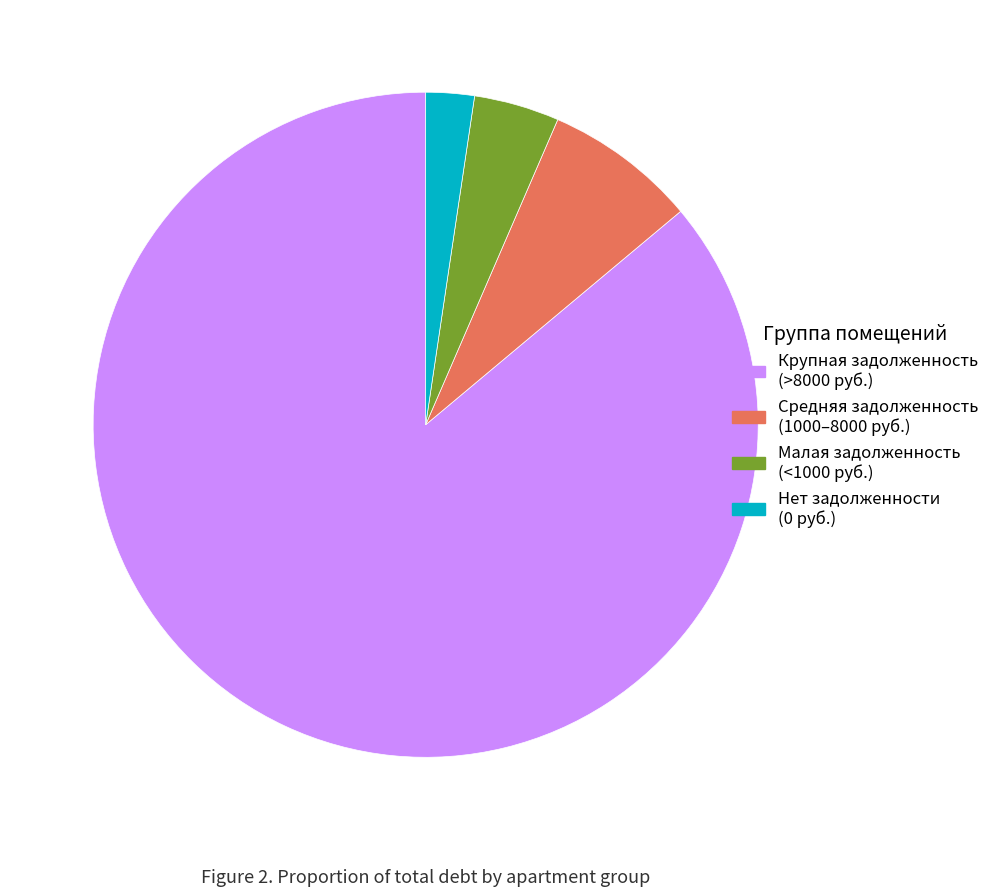

Is the sum of Средняя задолженность (1000–8000 руб.) and Нет задолженности (0 руб.) greater than half?

No